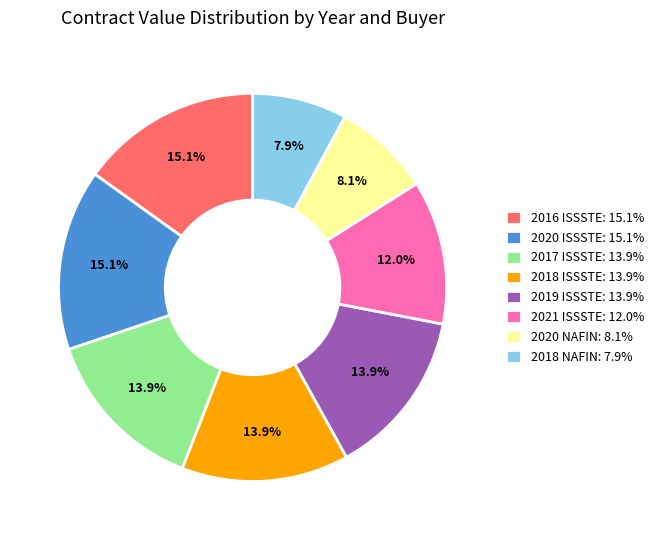

Combined, do 2020 NAFIN: 8.1% and 2017 ISSSTE: 13.9% account for over 50%?

No